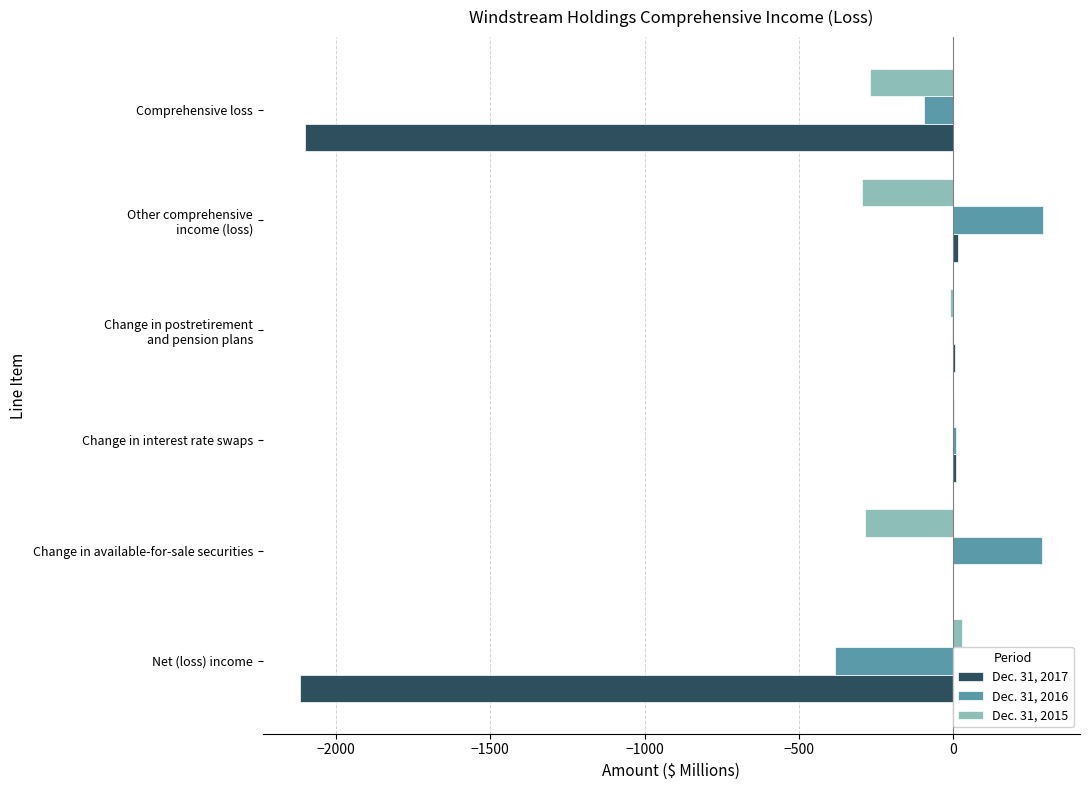

What is the sum of all Dec. 31, 2016 values?

103.9